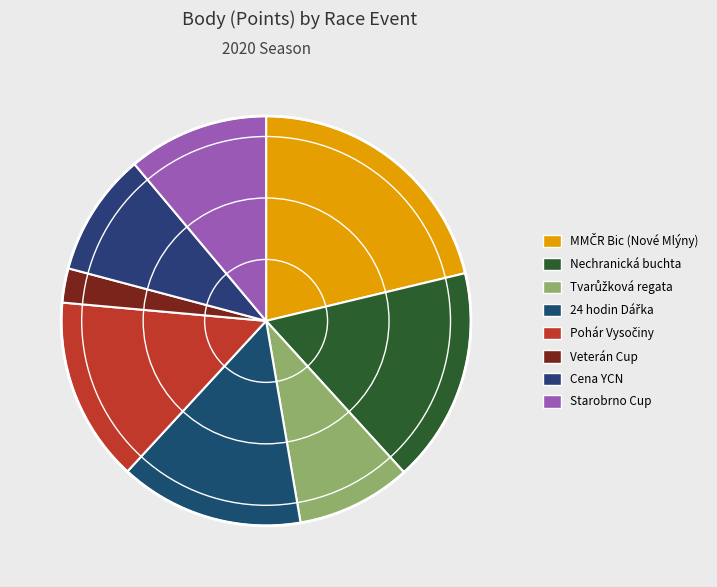

What is the smallest slice in the pie chart?

Veterán Cup